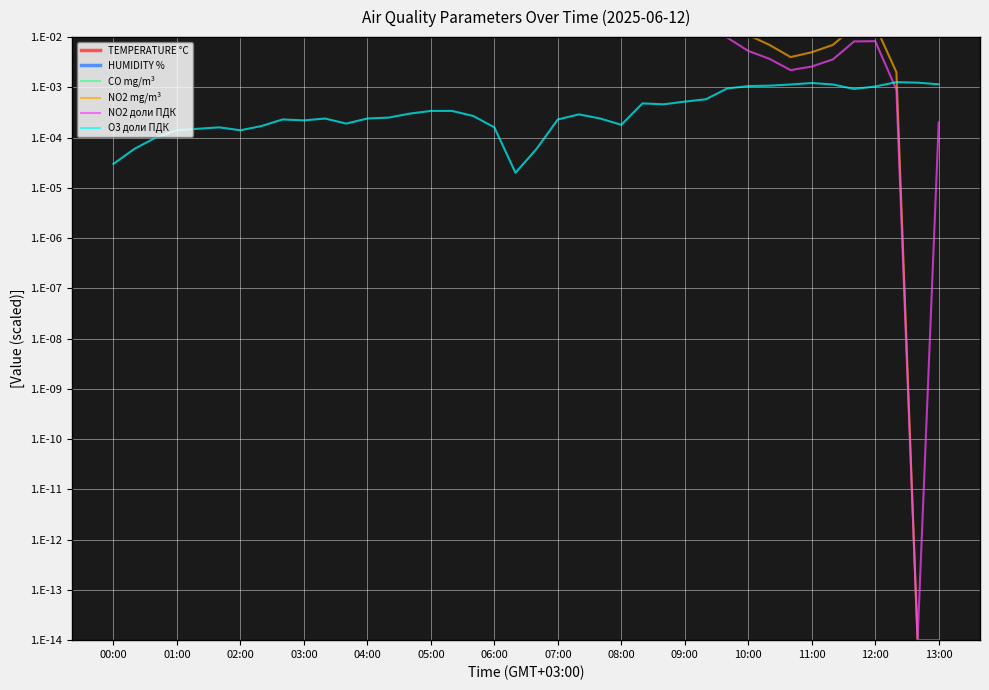

How many lines are shown in the chart?

6